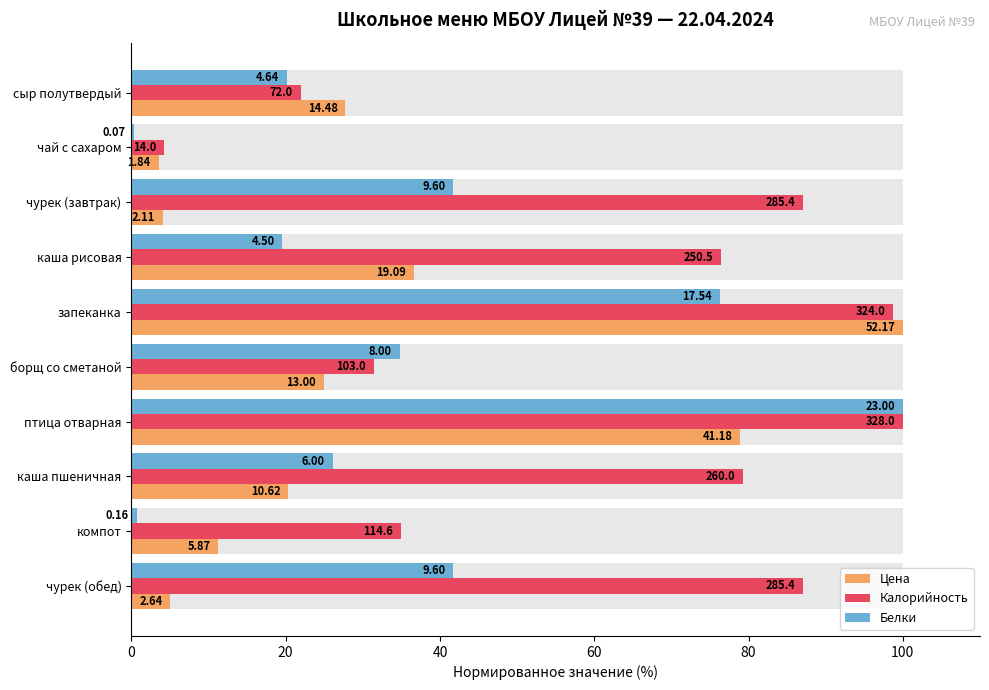

What are all the series names shown in the legend?

Цена, Калорийность, Белки